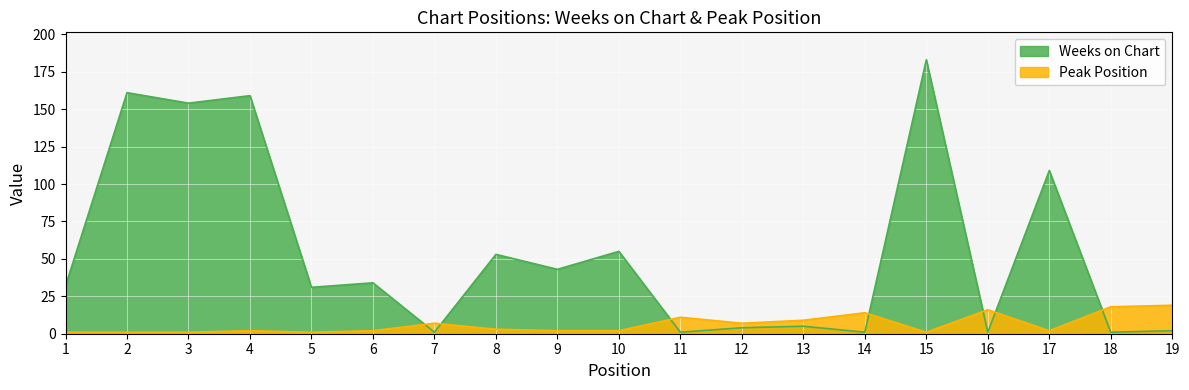

Which series has the largest range (max minus min)?

Weeks on Chart